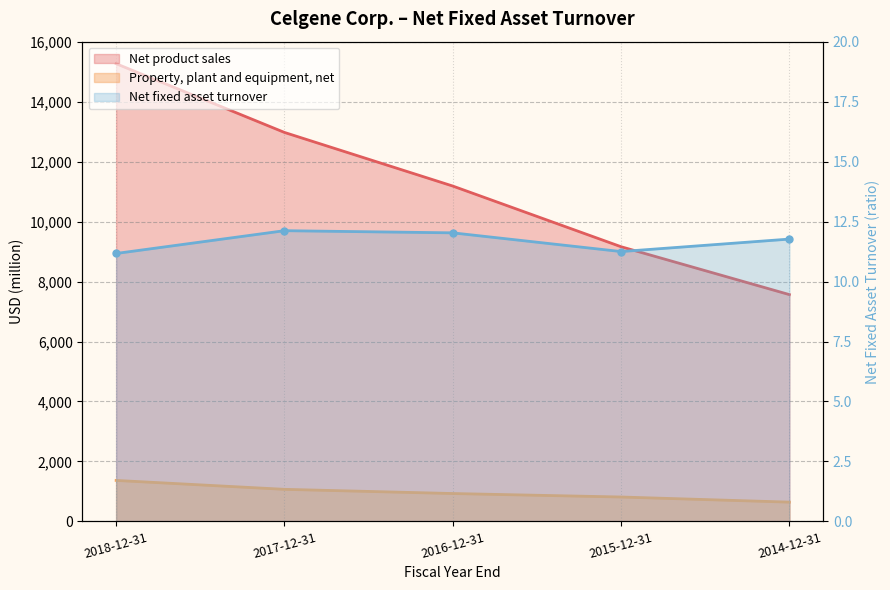

Rank the series at 2017-12-31 from highest to lowest value.

Net product sales, Property, plant and equipment, net, Net fixed asset turnover